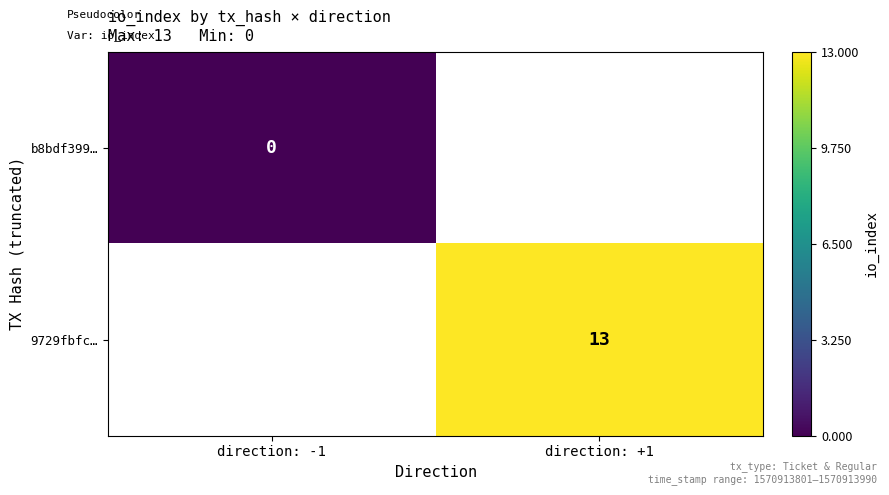

The value of 9729fbfc… at direction: +1 is 13. True or false?

True